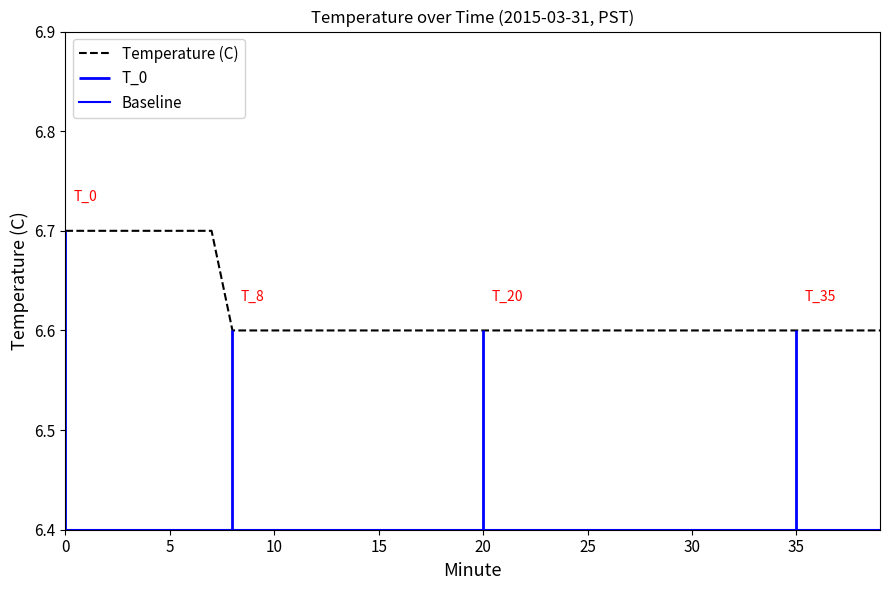

At which label is the value closest to 6?

8